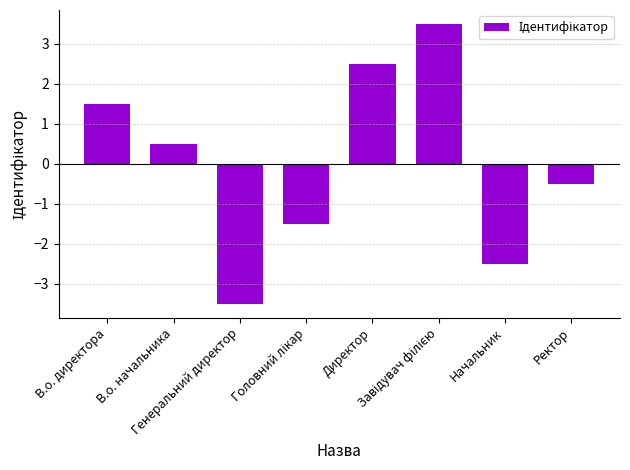

Does the chart contain stacked bars?

No